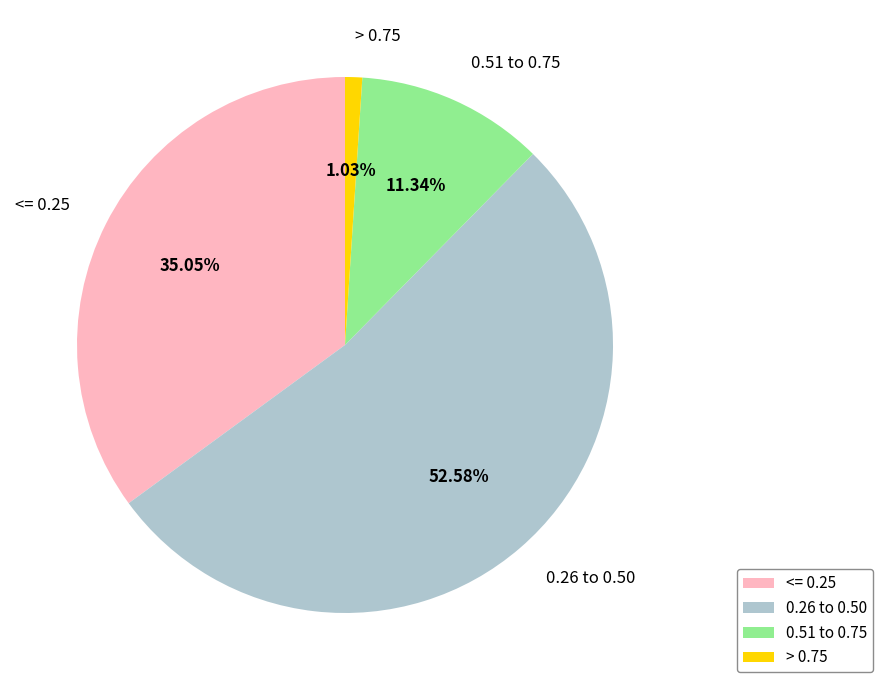

To the nearest percent, what is the difference between the largest and smallest slice percentages?

52%